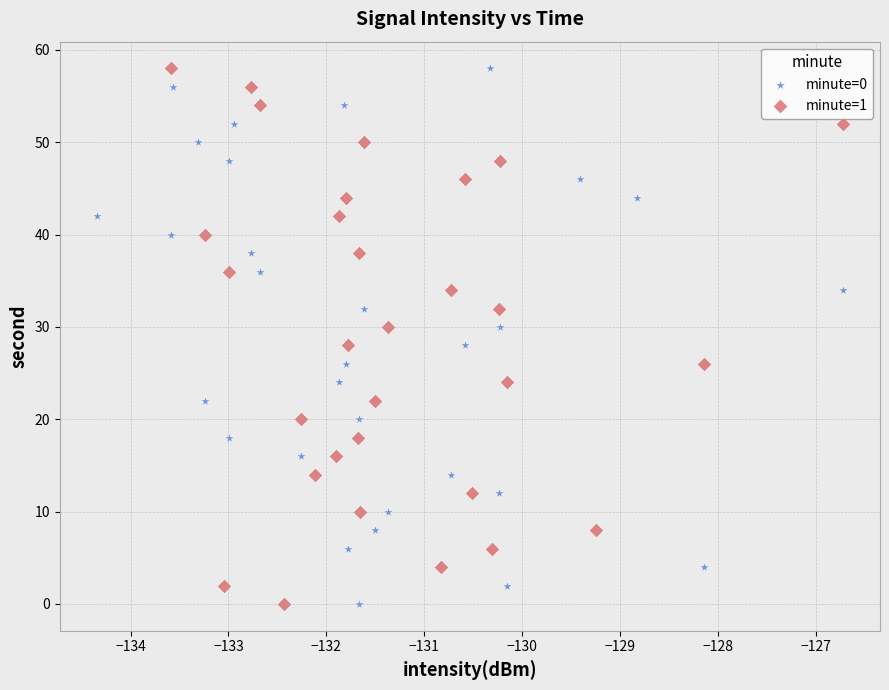

What are all the series names shown in the legend?

minute=0, minute=1